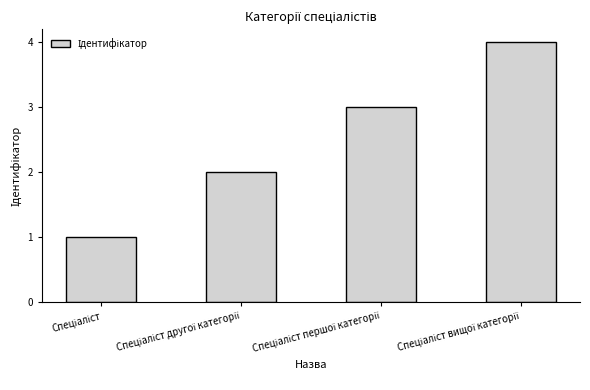

What is the maximum value shown in the chart?

4